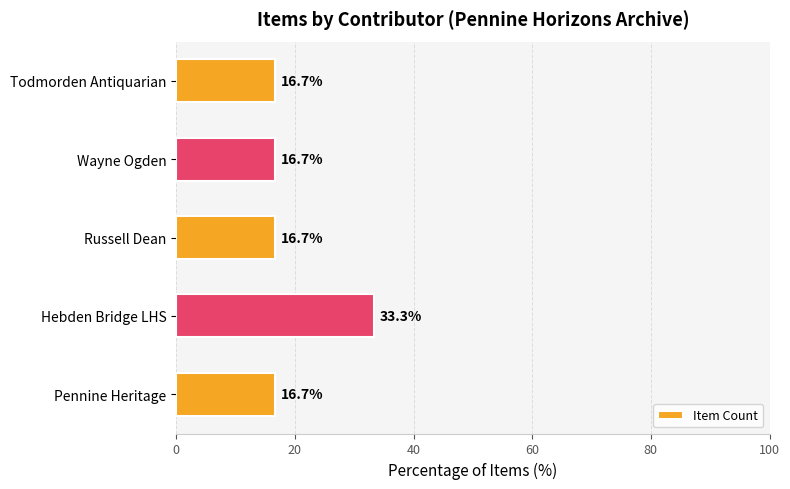

What is the average value?

20.0